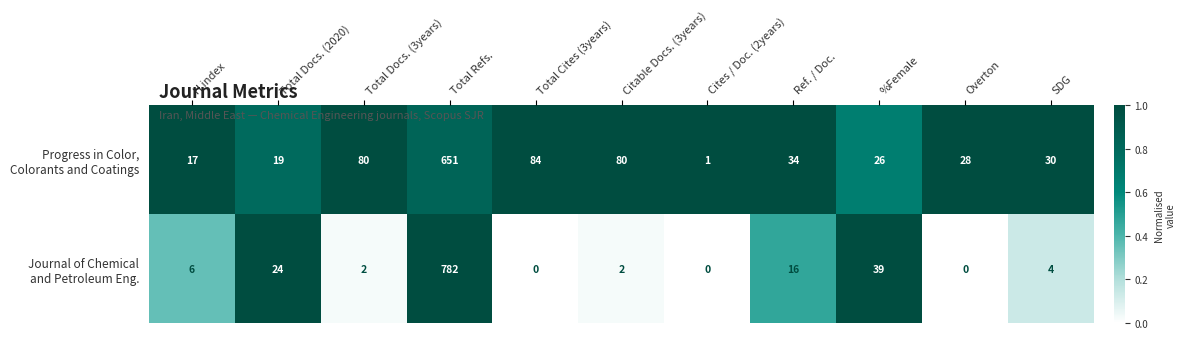

What is the spread (max minus min) of values at H index?

11